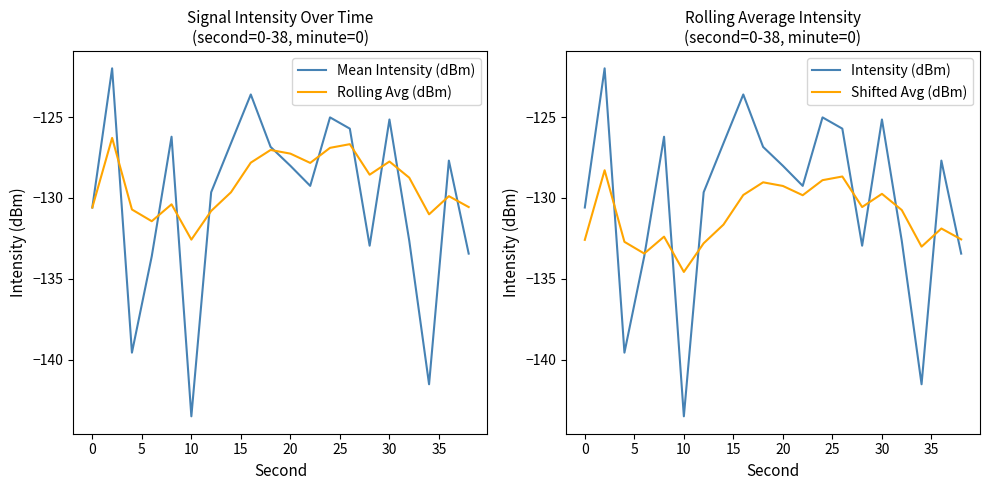

What is the minimum value for Mean Intensity (dBm)?

-143.5